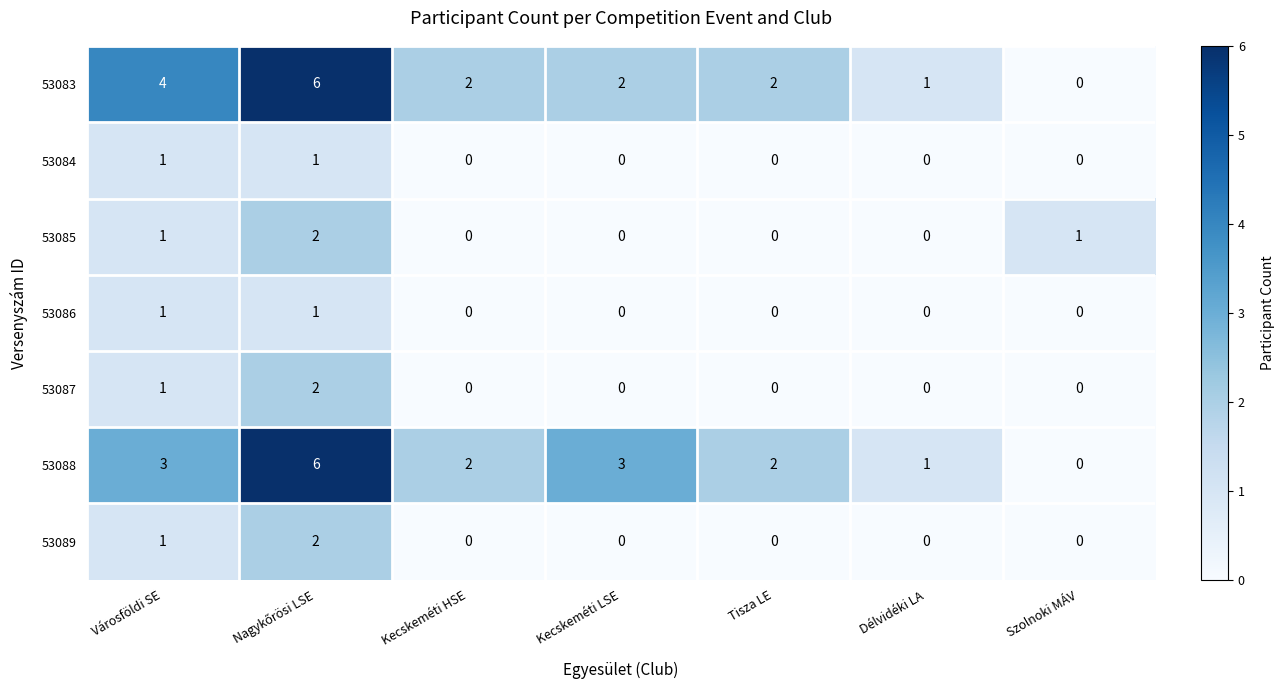

Is the value of 53088 at Városföldi SE greater than the value of 53085 at Szolnoki MÁV?

Yes